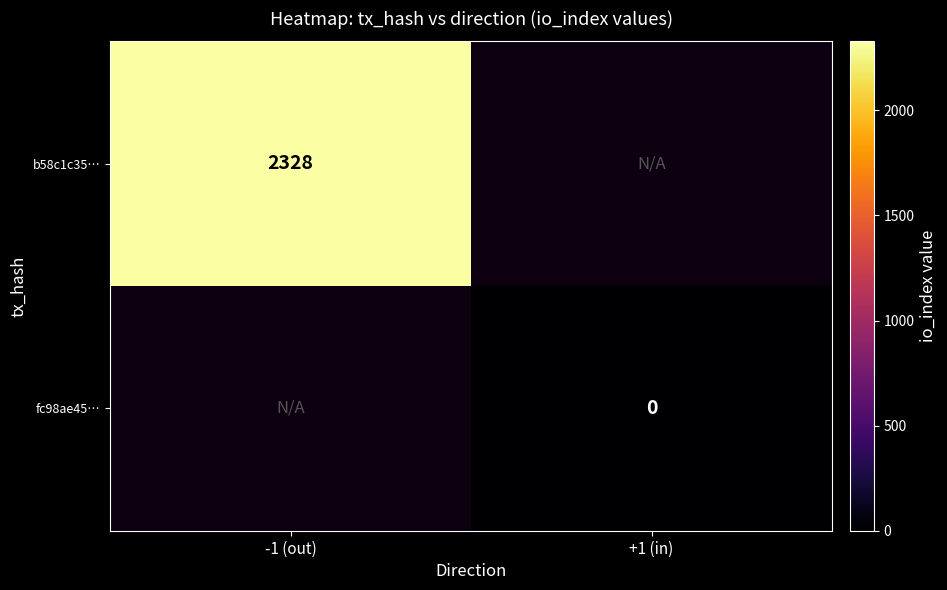

Which category has the highest value across all series?

-1 (out)